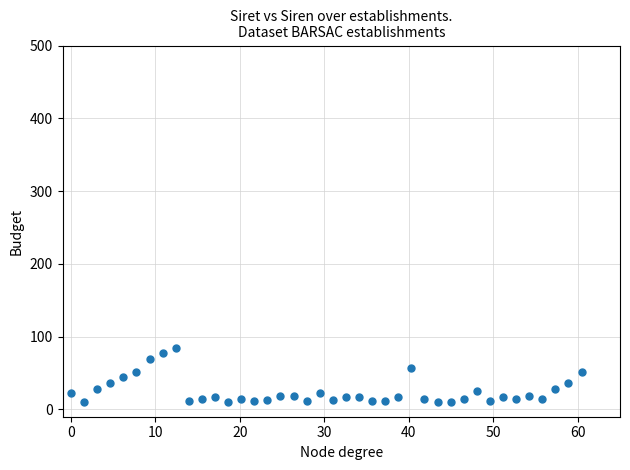

What is the range of Y values (max minus min)?

75